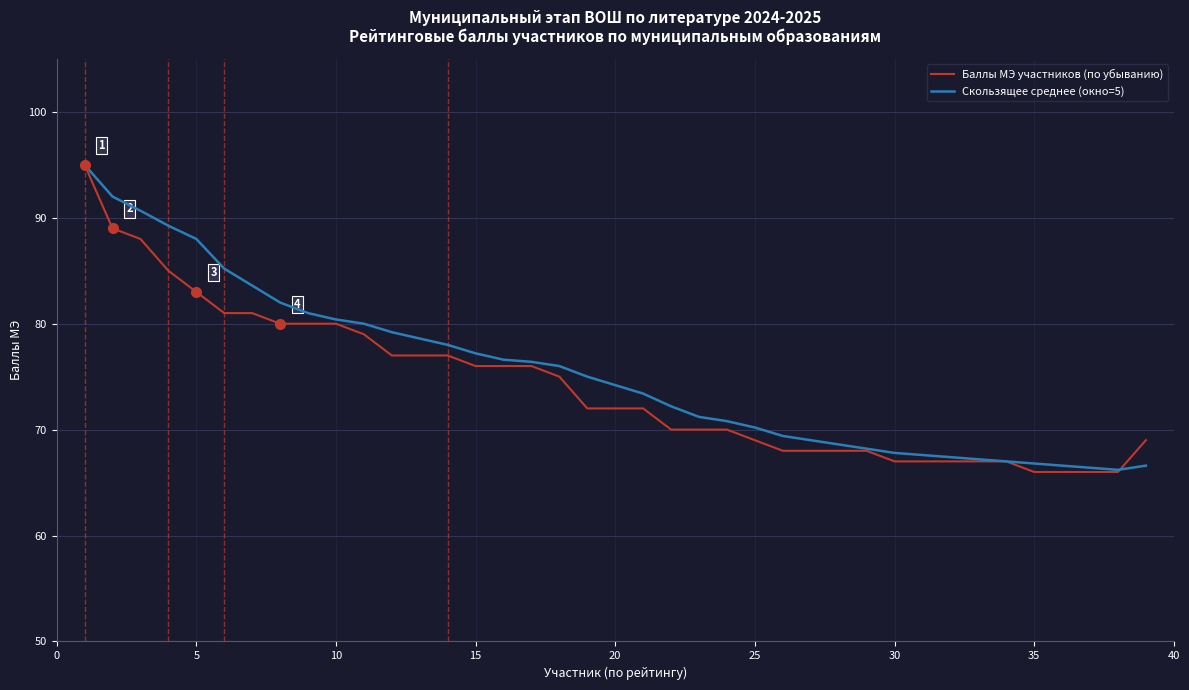

What is the minimum value shown in the chart?

66.0